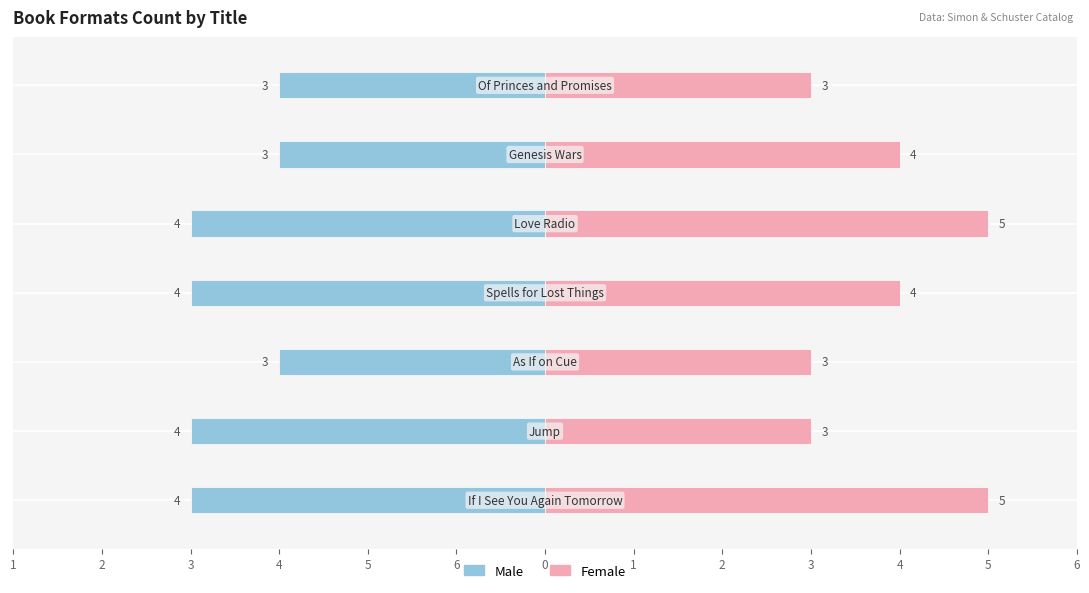

The Female series shows 5 at 5. True or false?

False